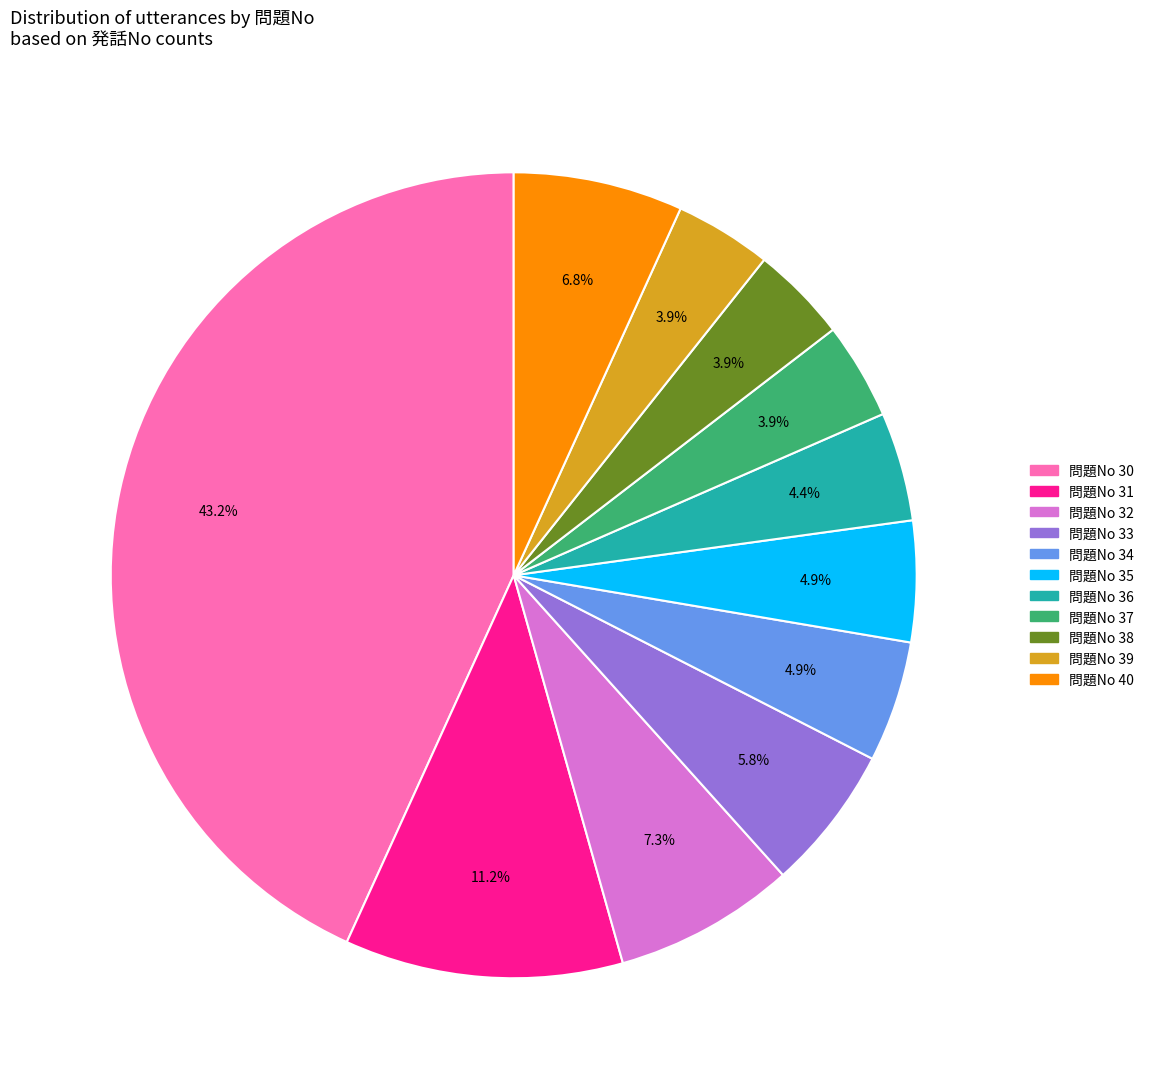

Does any single category account for the majority?

No